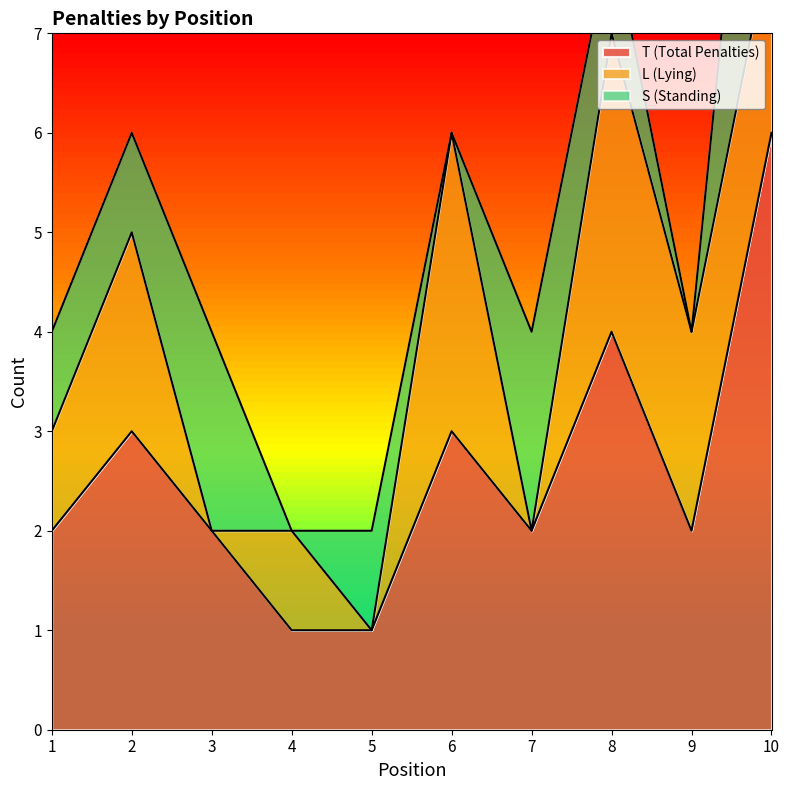

What is the sum of the S (Standing) values at 5 and 7?

3